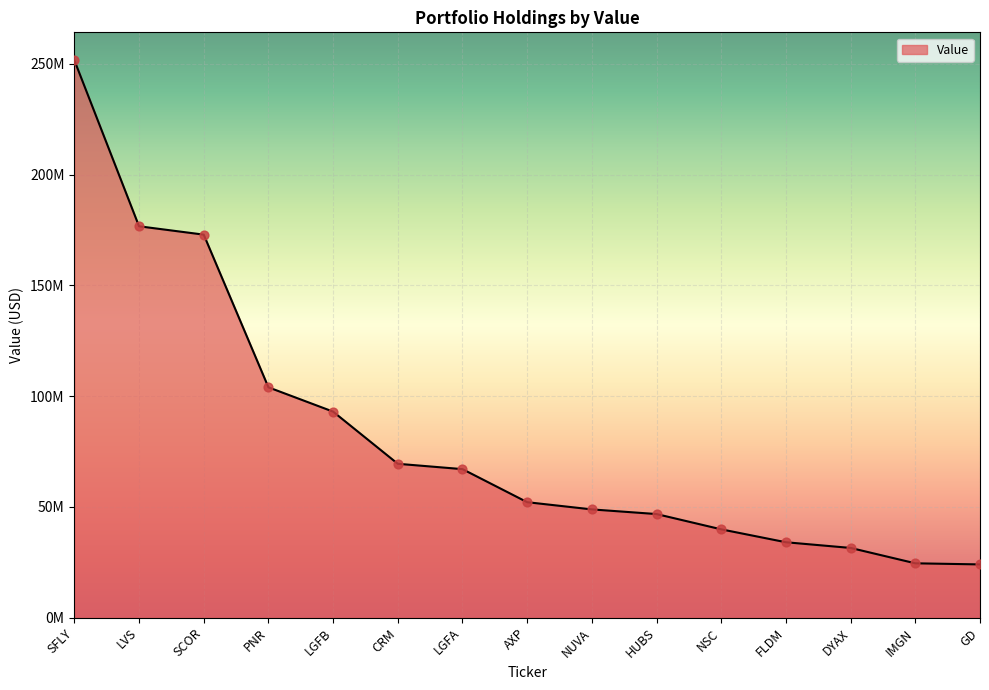

What is the change in value from NSC to GD?

-15840000